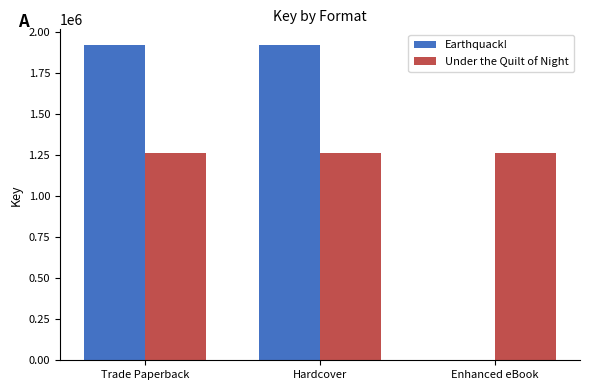

Which series has the widest spread of values?

Earthquack!